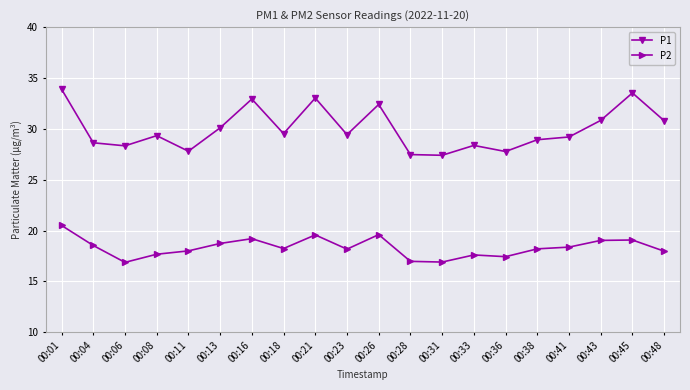

Read the P2 value at 00:13.

18.7